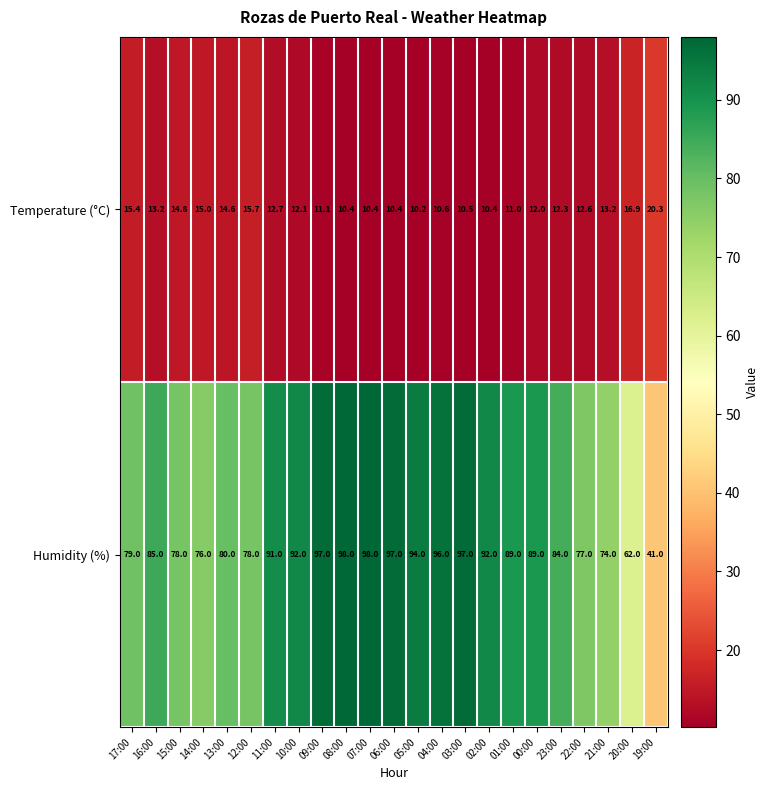

List the series in order of their overall mean, lowest first.

Temperature (°C), Humidity (%)